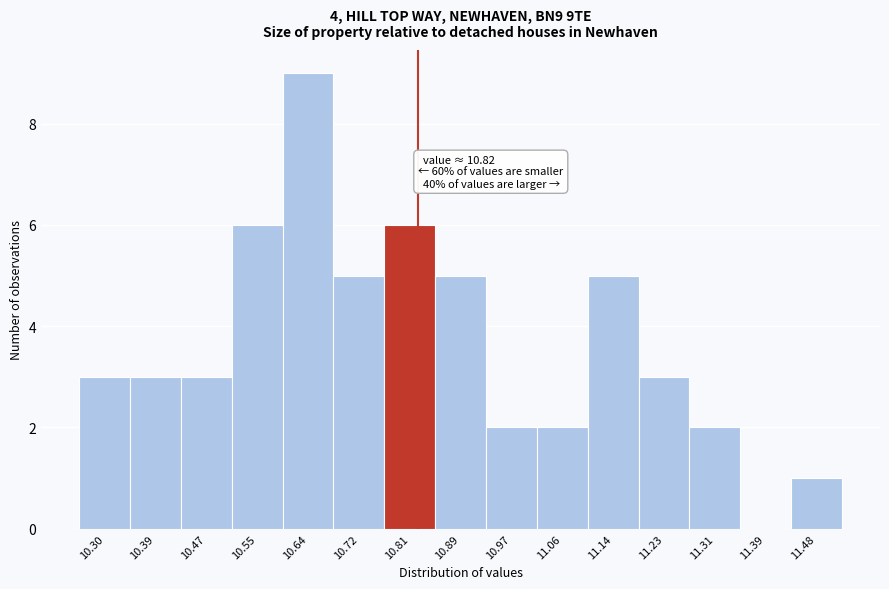

Which range on the x-axis has the tallest bar?

10.596 to 10.680